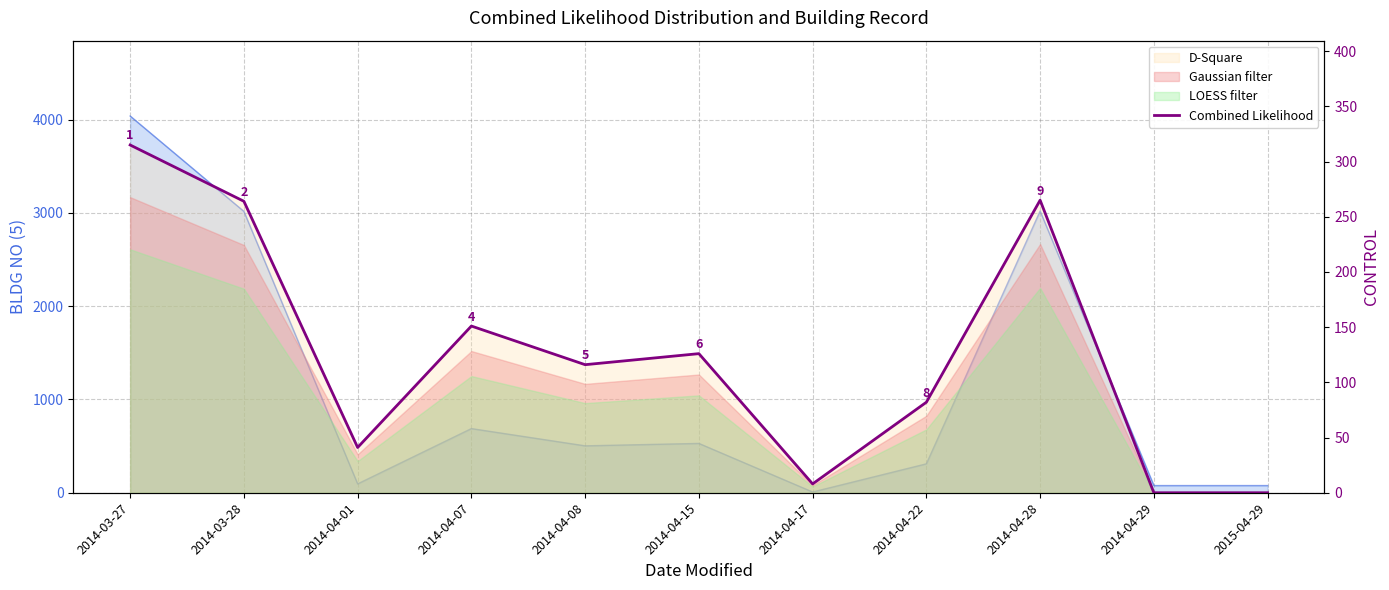

Is it true that the value at 2014-04-29 is 0?

True